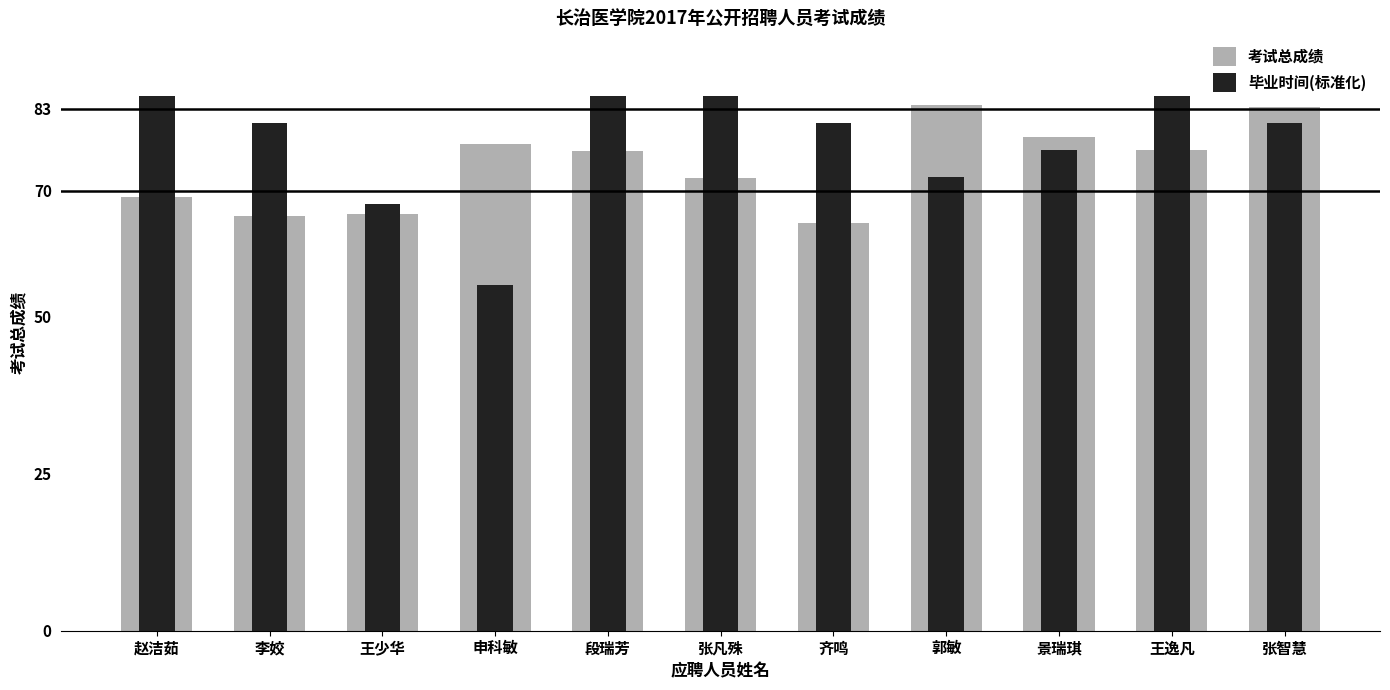

Between 赵洁茹 and 景瑞琪, which series saw the biggest shift?

考试总成绩